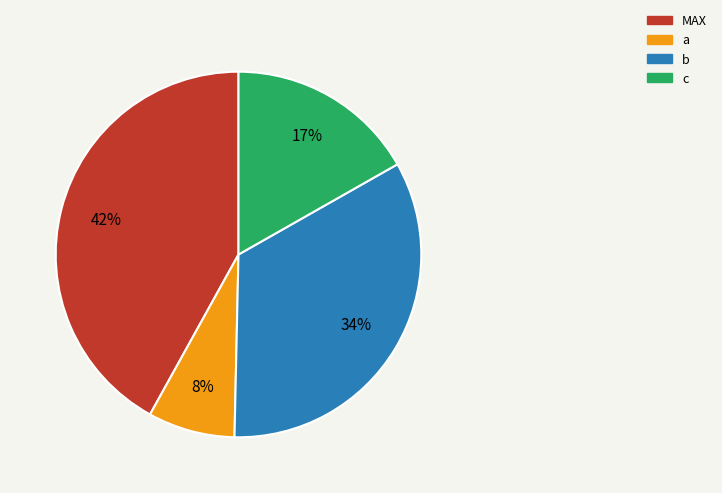

What is the ratio of the value at c to the value at MAX?

0.4